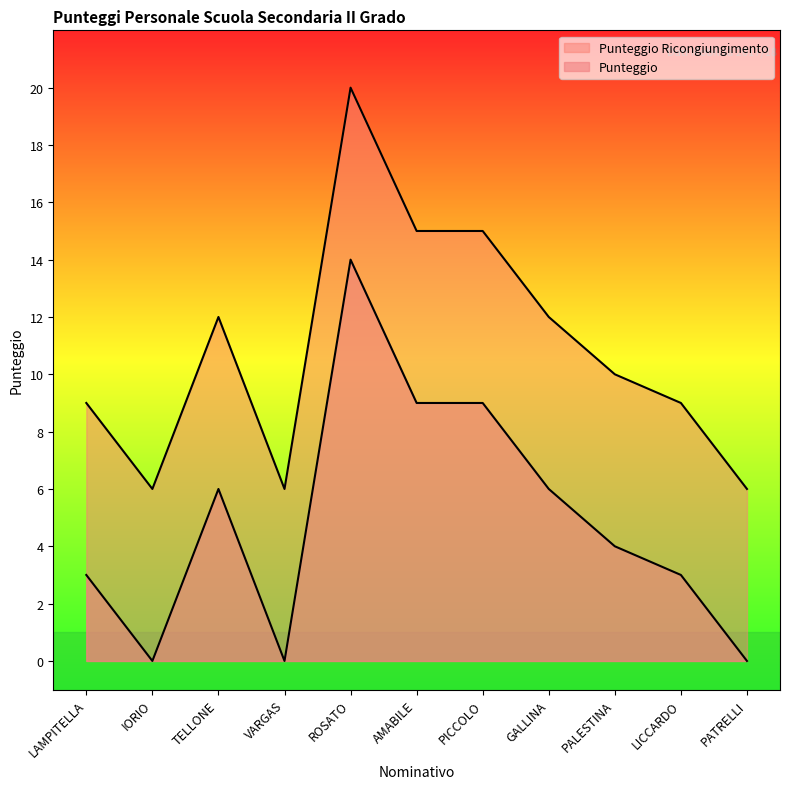

How many values in Punteggio Ricongiungimento are above zero?

8